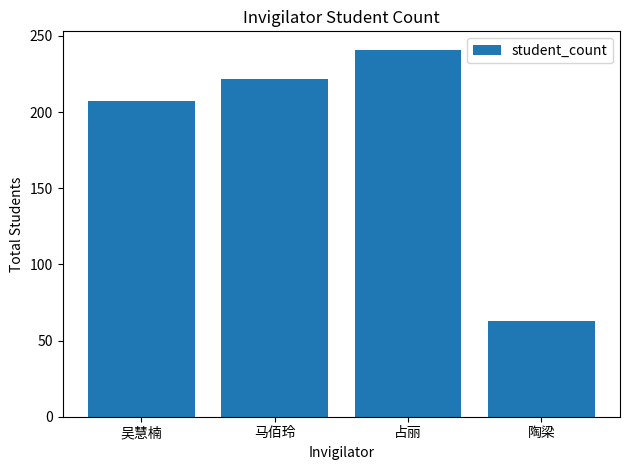

What is the sum of the values at 陶梁 and 马佰玲?

285